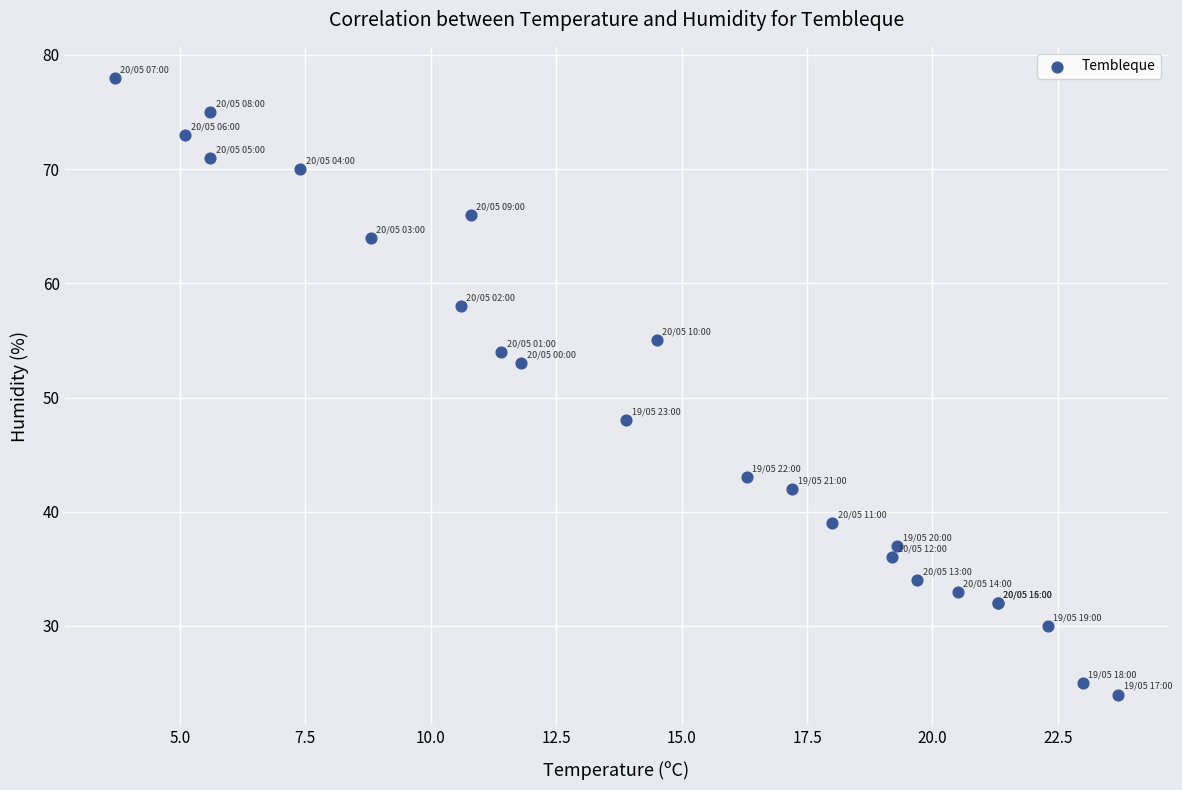

What Y value in the scatter plot is closest to 51?

53